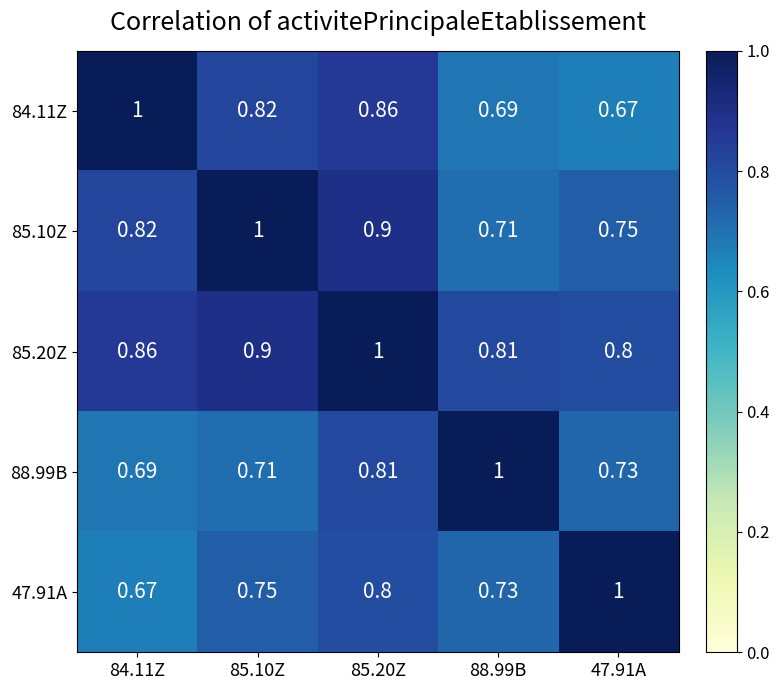

Is the value of 88.99B at 85.20Z greater than the value of 84.11Z at 85.10Z?

No